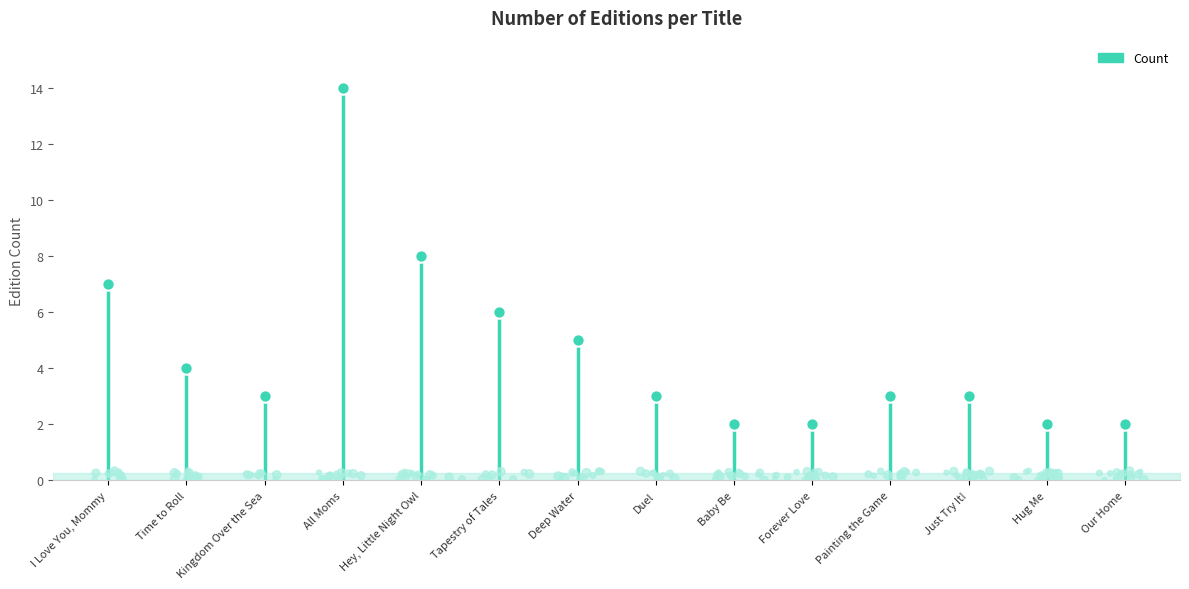

What is the change in value from Time to Roll to All Moms?

+10